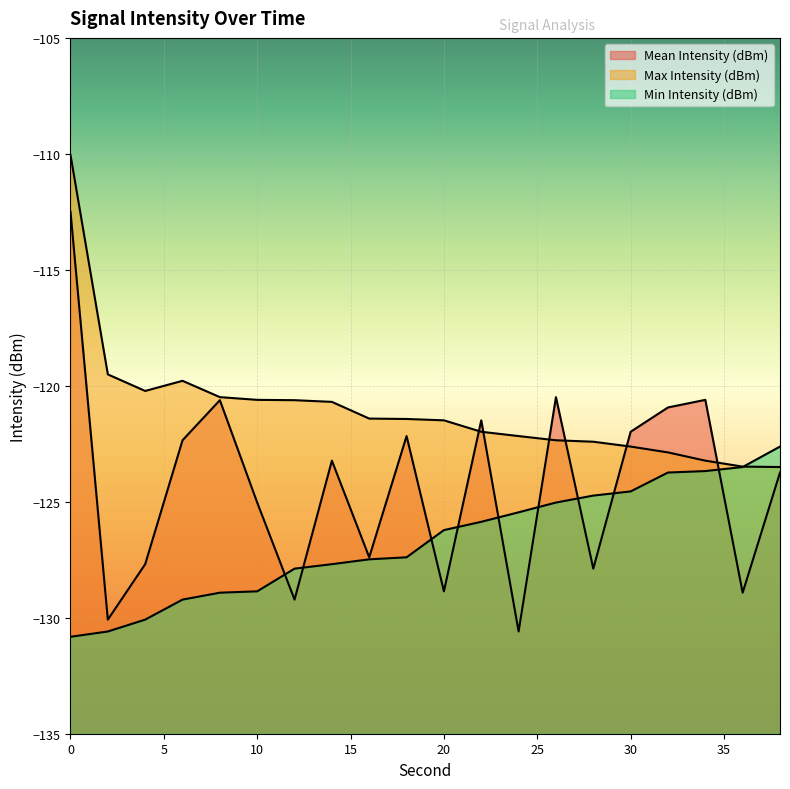

List the series in order of their peak value, highest first.

Max Intensity (dBm), Mean Intensity (dBm), Min Intensity (dBm)